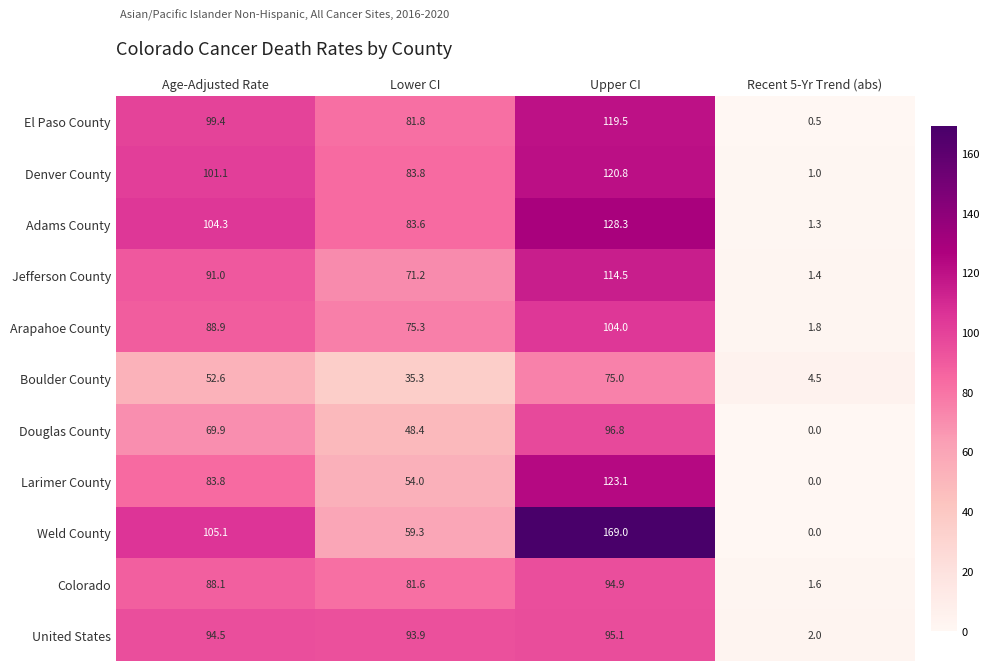

What is the average value of the Jefferson County series?

69.5